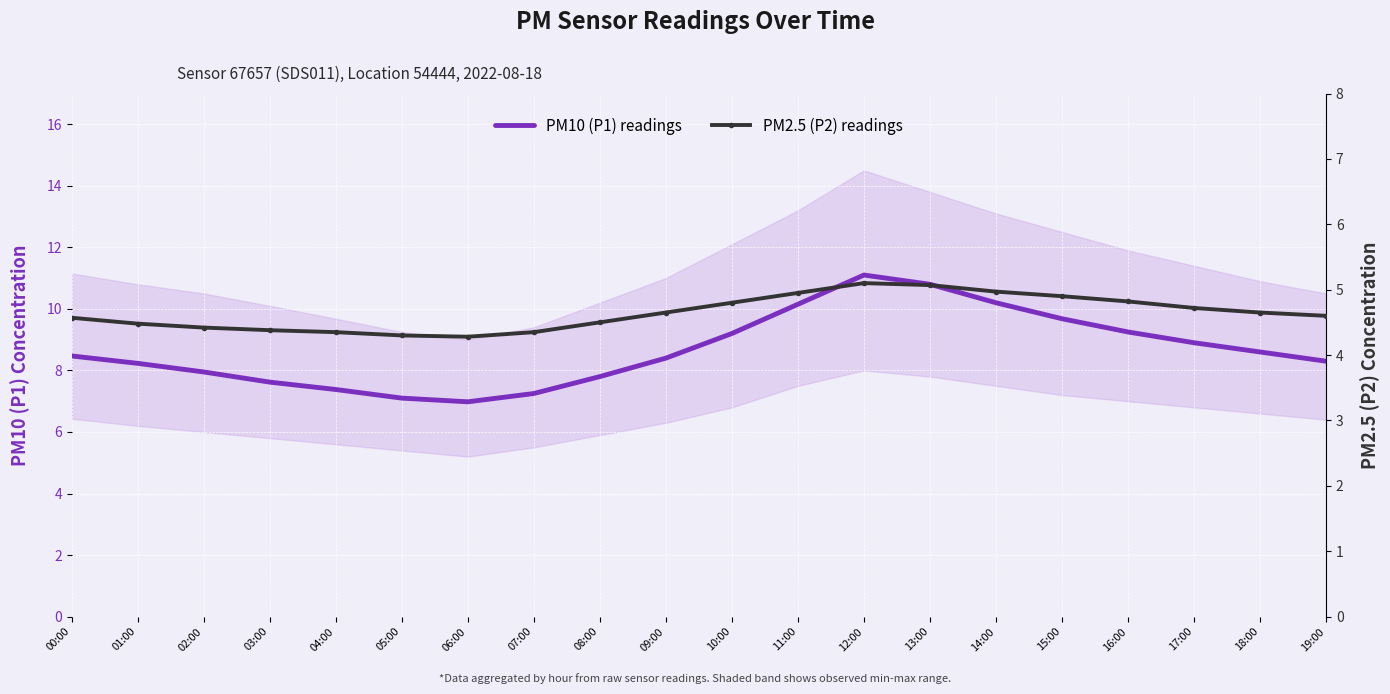

What is the difference between the highest and lowest values at 05:00?

2.8